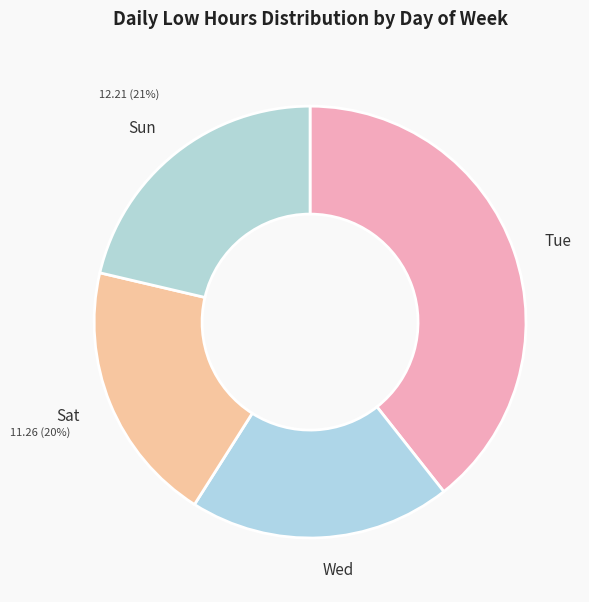

To the nearest percent, what portion does Tue represent?

39%